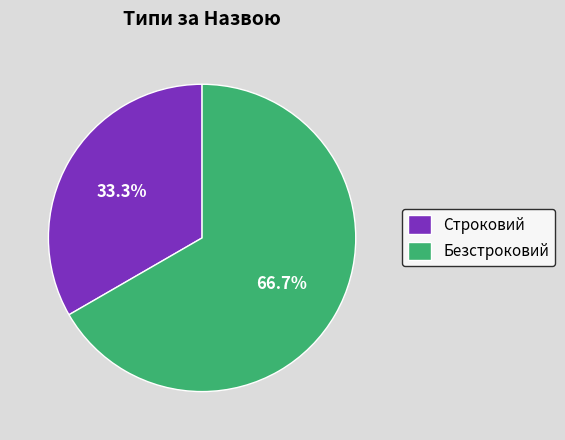

To the nearest percent, what percentage of the pie is Строковий?

33%